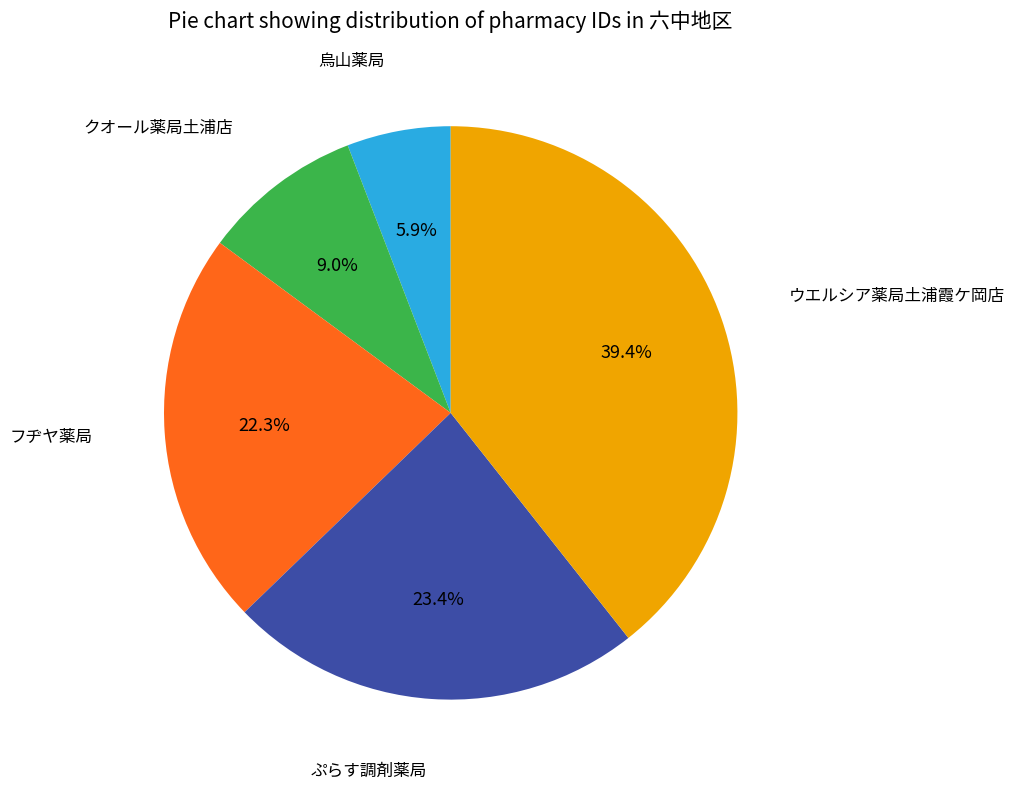

To the nearest percent, what is the difference between the largest and smallest slice percentages?

34%